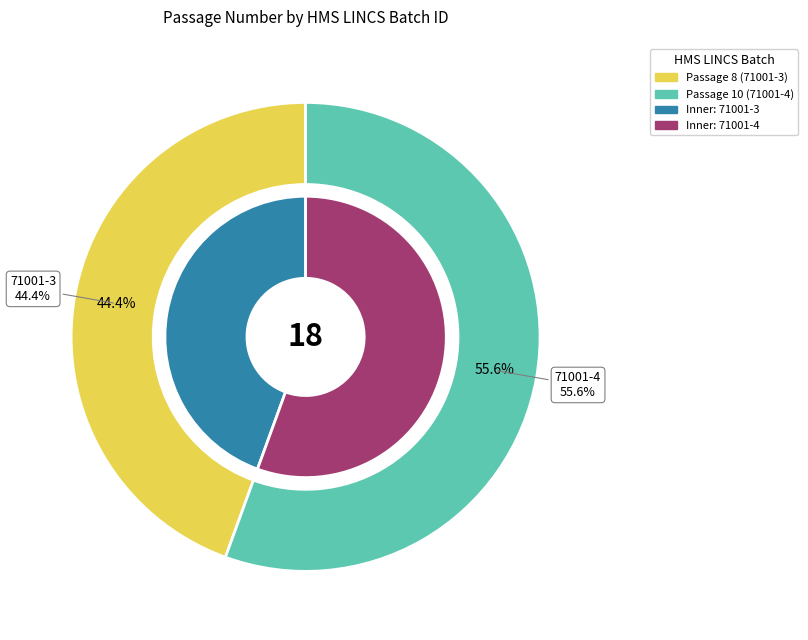

To the nearest percent, what is the combined percentage of 71001-4 and 71001-3?

100%